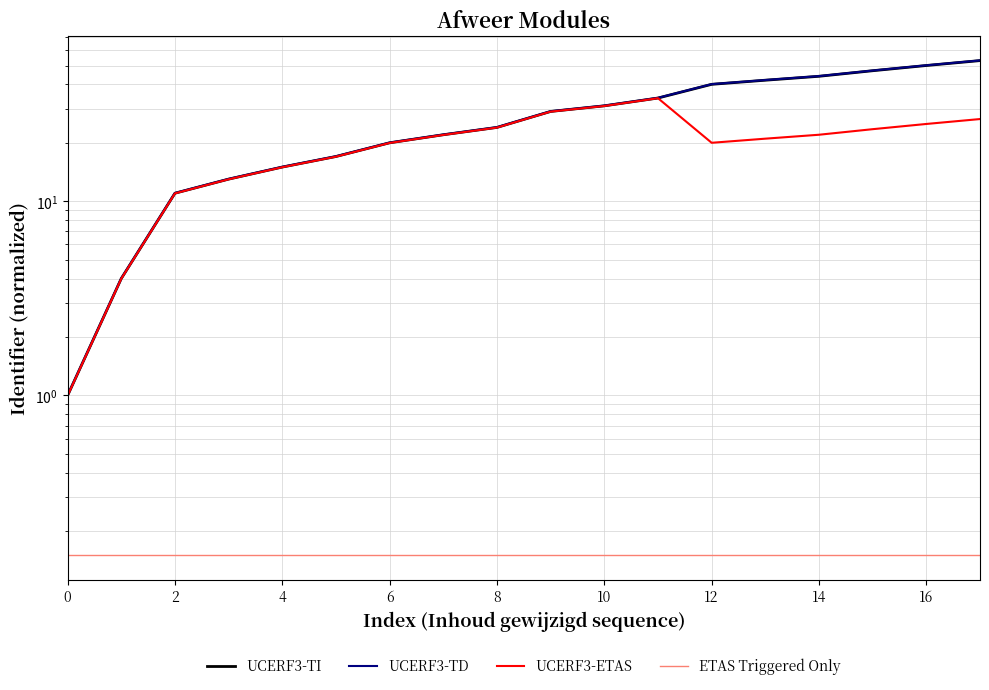

What is the difference between the maximum and minimum values in the UCERF3-TD series?

52.1